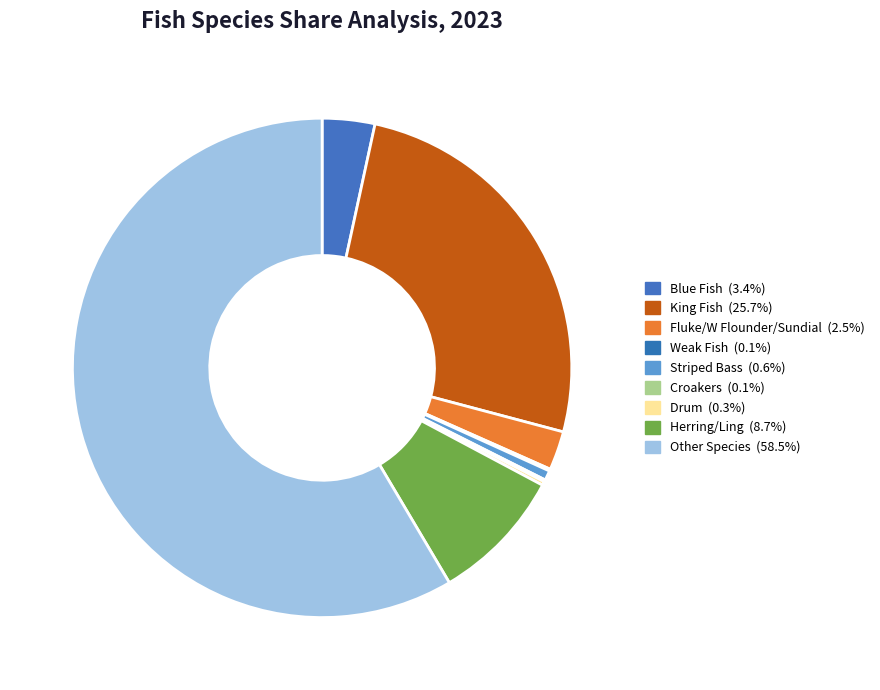

To the nearest percent, what is the combined percentage of Striped Bass and Fluke/W Flounder/Sundial?

3%